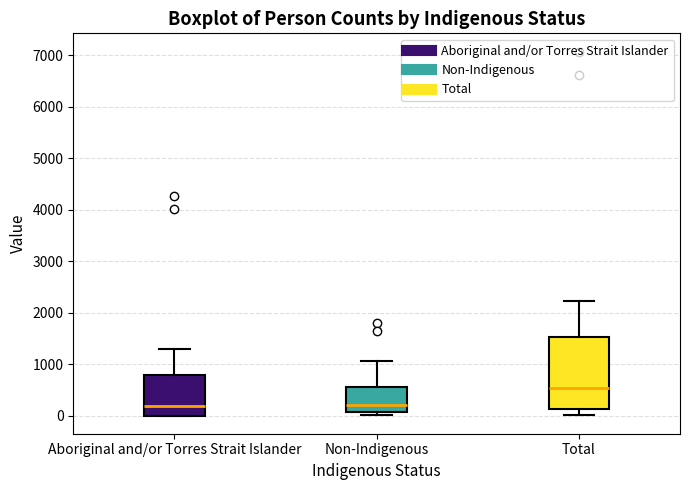

Reading left to right, read every box against the y-axis: the position of its median line, the range the box covers, and the ends of its whiskers. The values are not printed on the chart, so give them approximately, as read against the axis.

Aboriginal and/or Torres Strait Islander: median 200, box 0 to 800, whiskers 0 to 1300
Non-Indigenous: median 200, box 100 to 600, whiskers 0 to 1100
Total: median 500, box 100 to 1500, whiskers 0 to 2200